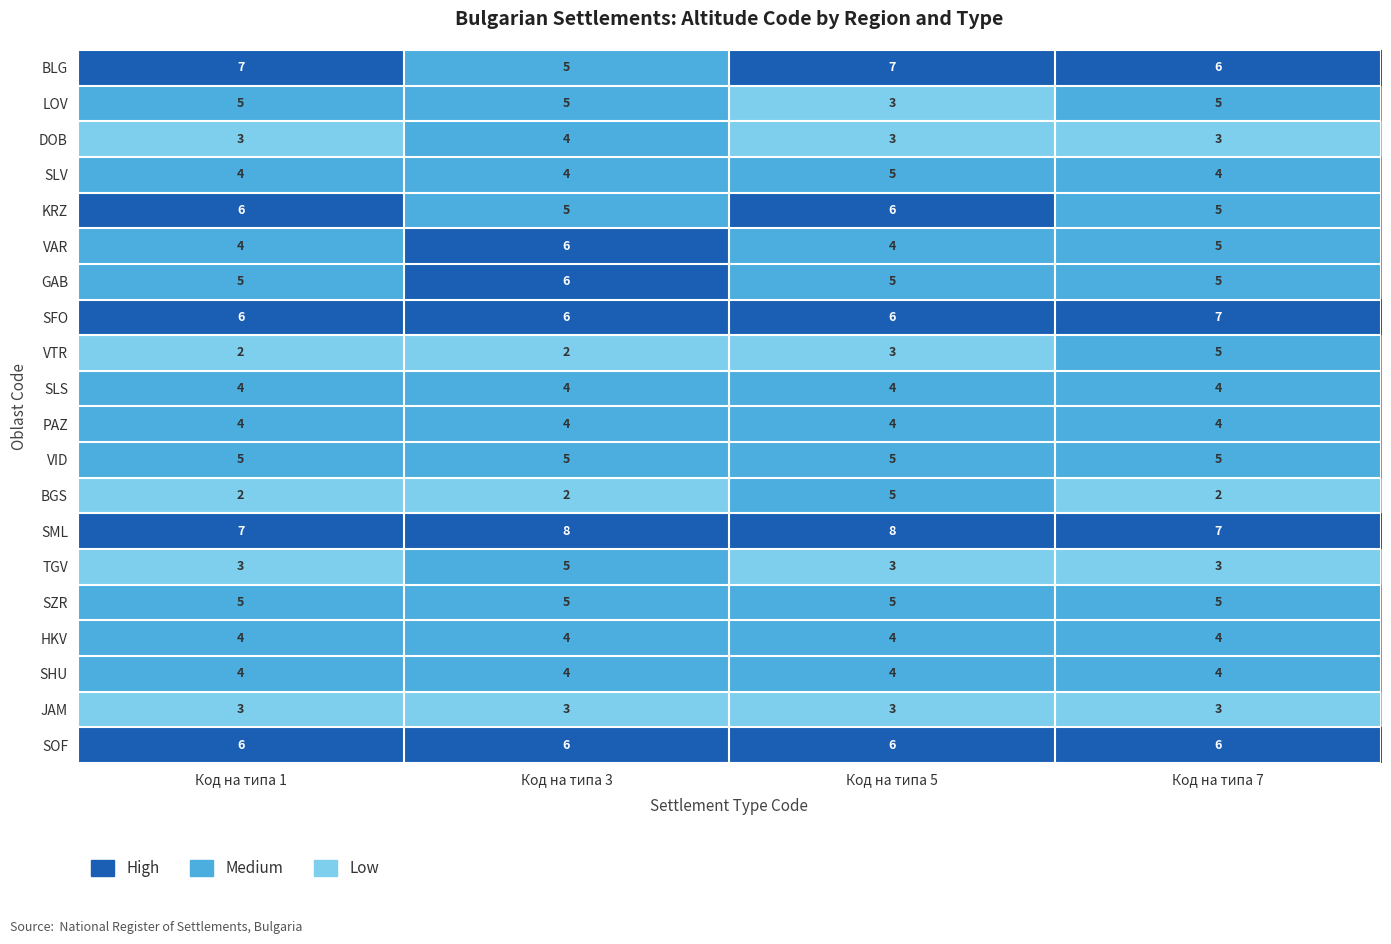

What is the total value across all series at Код на типа 5?

93